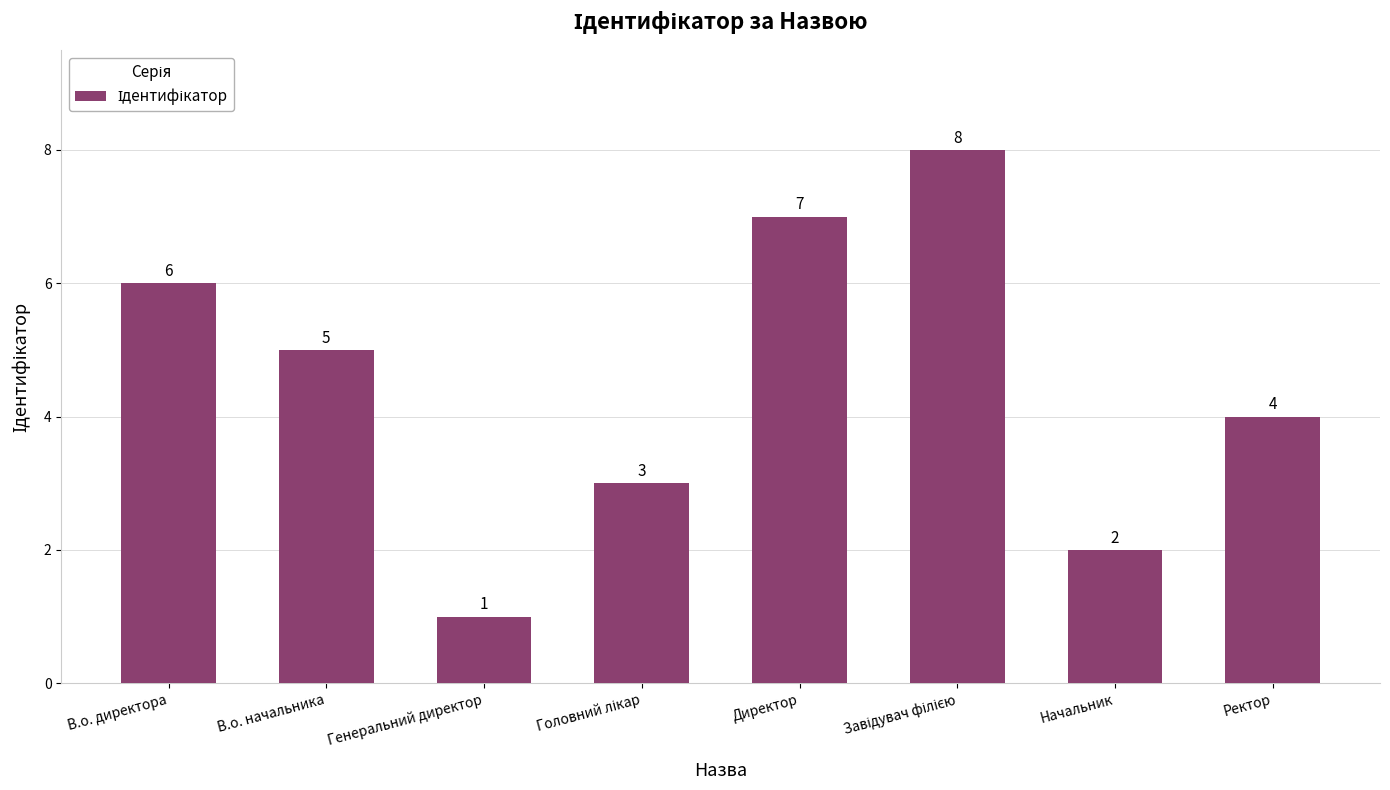

Between В.о. начальника and Ректор, which is larger?

В.о. начальника